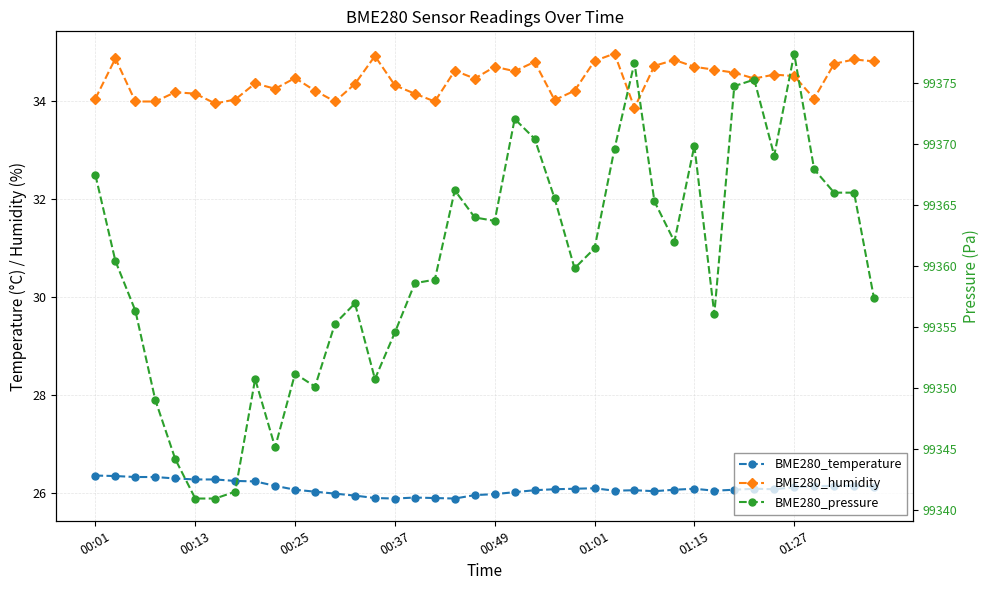

At which category does the chart reach its minimum across all series?

00:37